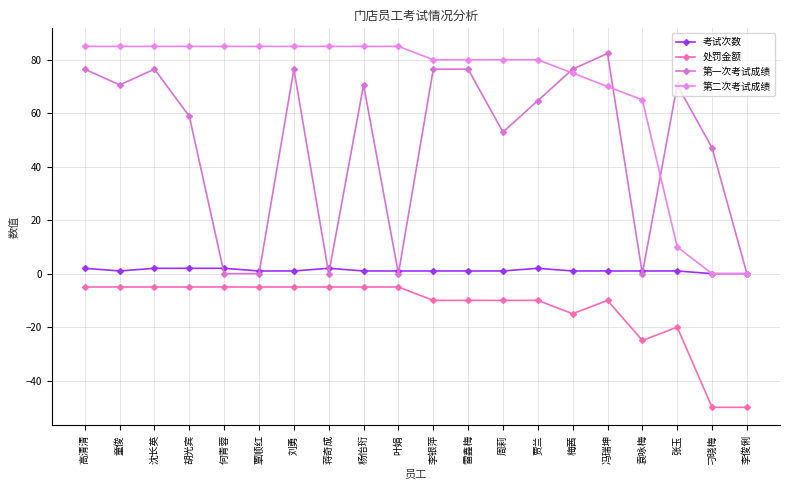

What position from the left is 童俊?

2